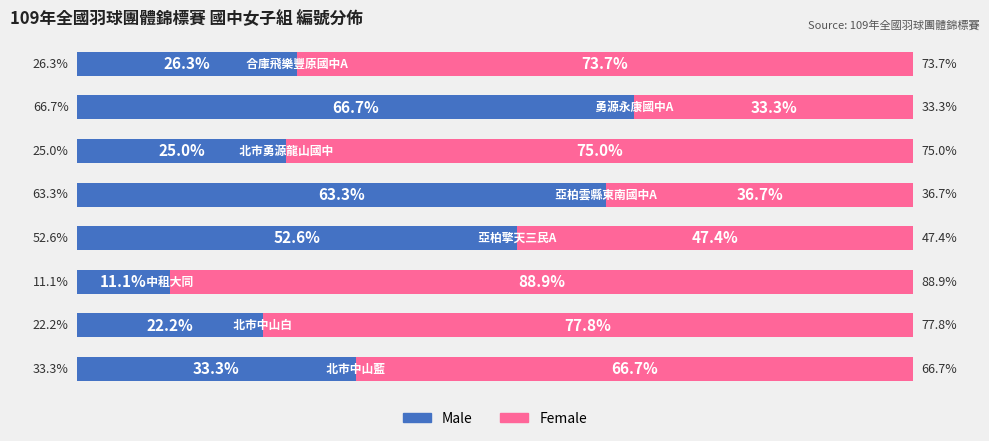

True or false: Male has a value of 33.3 at 北市中山藍.

True